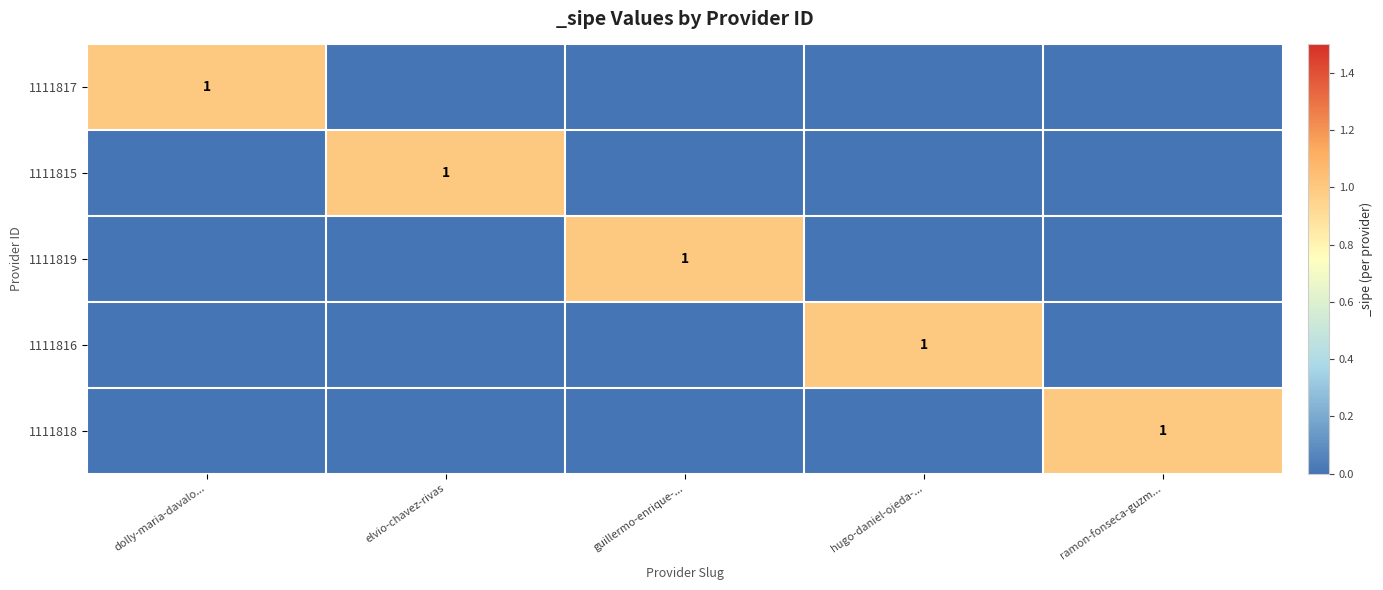

True or false: 1111817 has a value of 1 at dolly-maria-davalo....

True